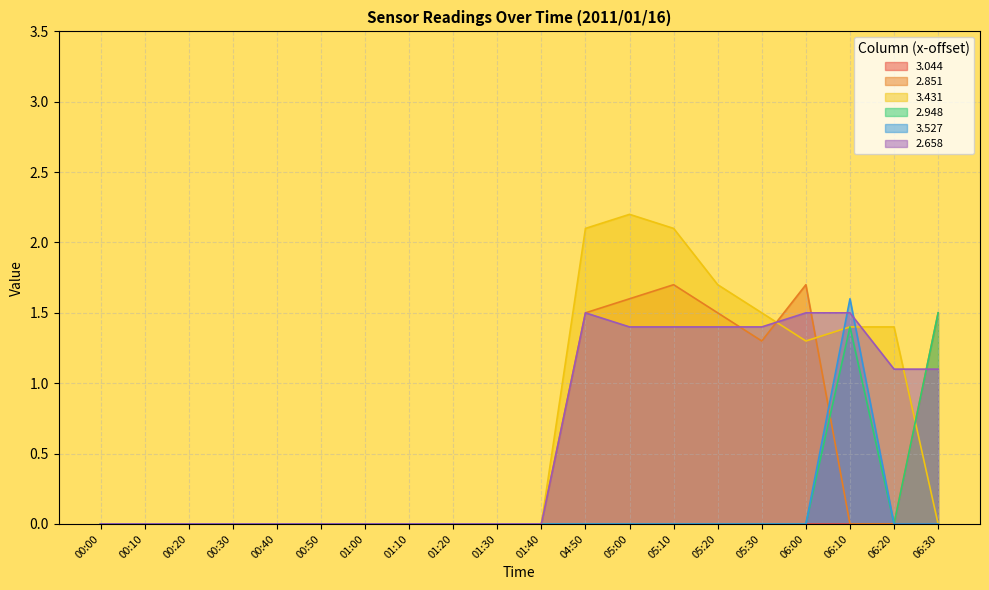

At which category is the sum across all series the highest?

06:10